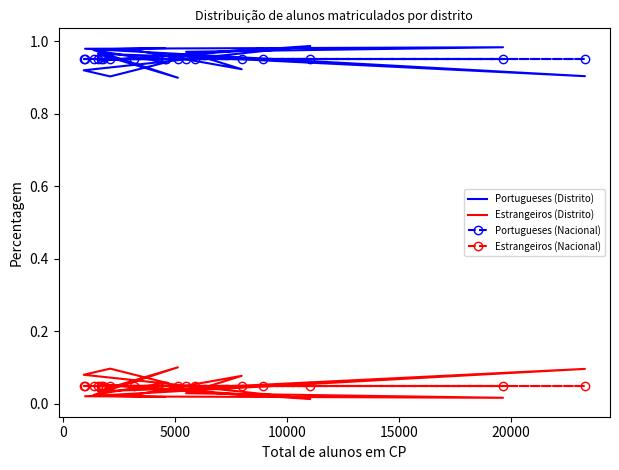

How many lines are shown in the chart?

4